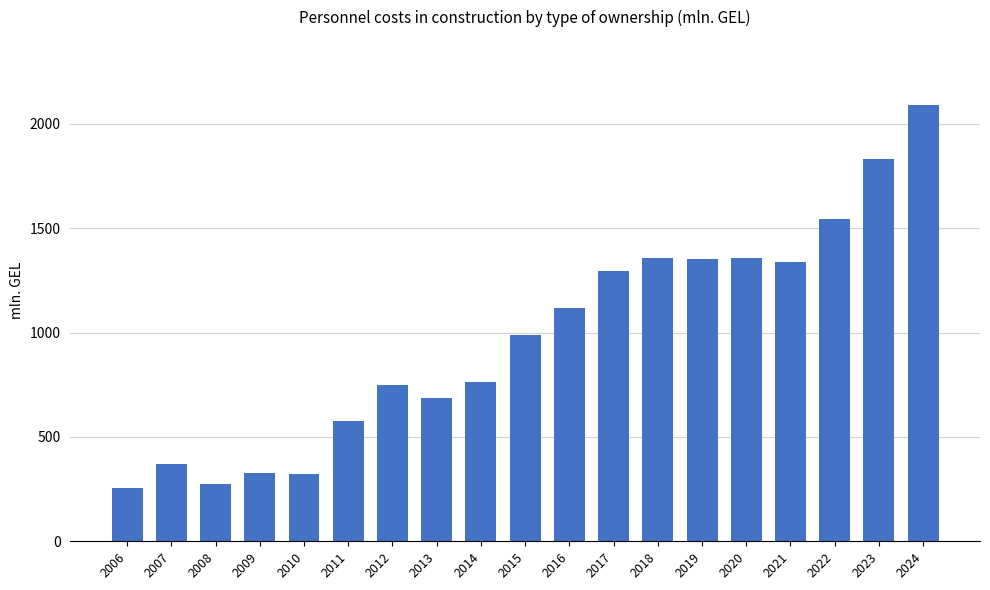

What is the smallest value displayed?

256.4